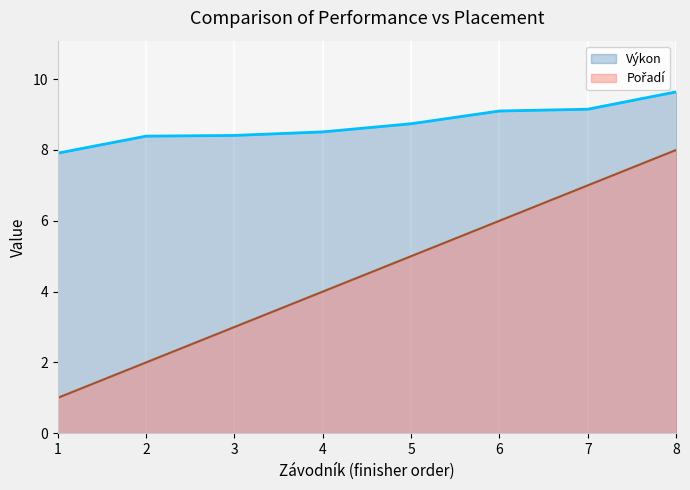

How many data points in Pořadí are above 5?

3